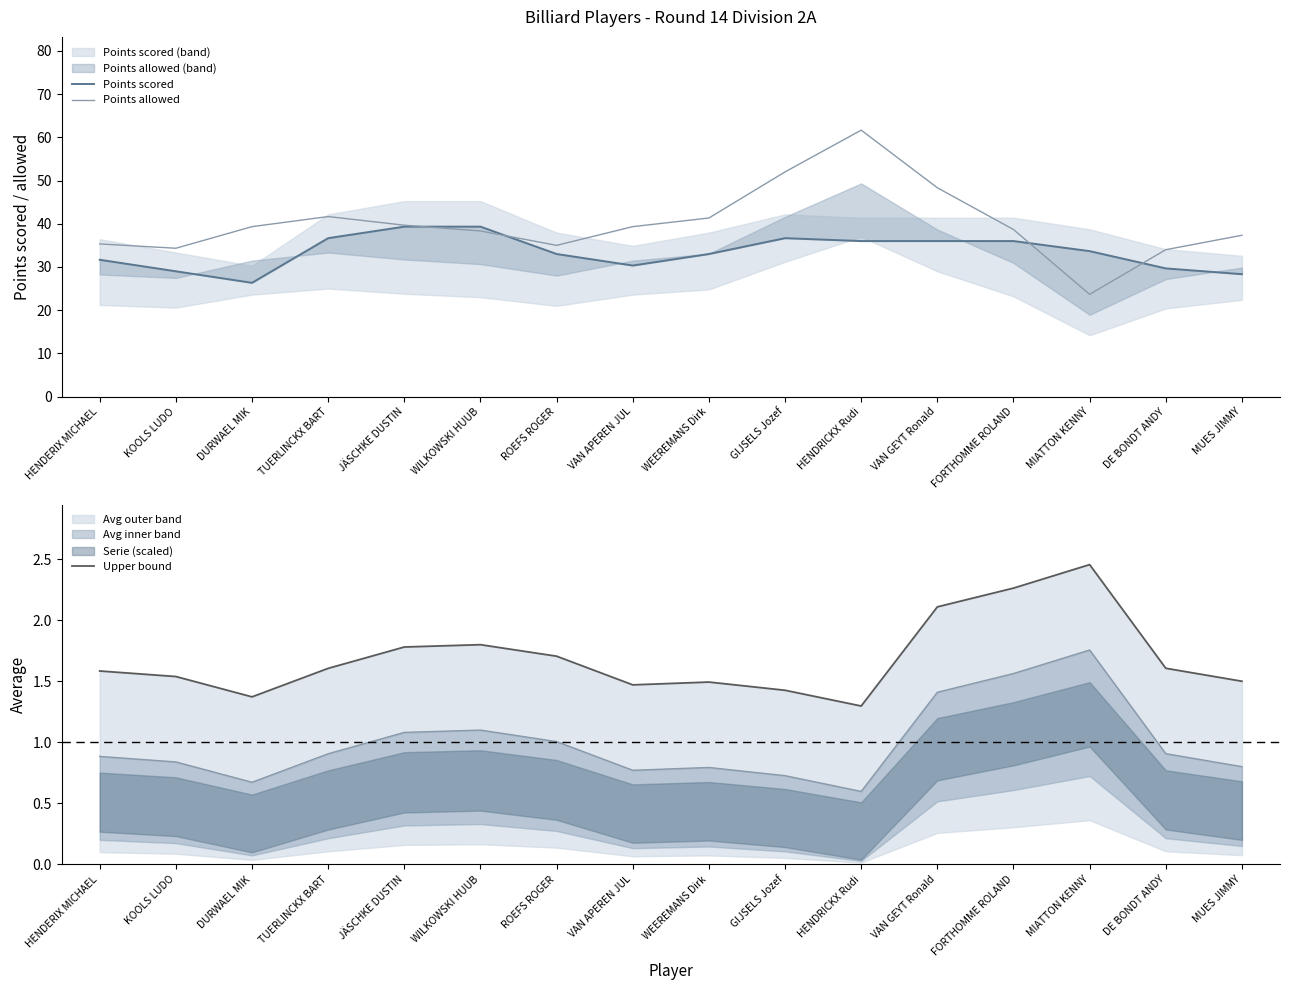

The Upper bound series shows 0.5 at TUERLINCKX BART. True or false?

False